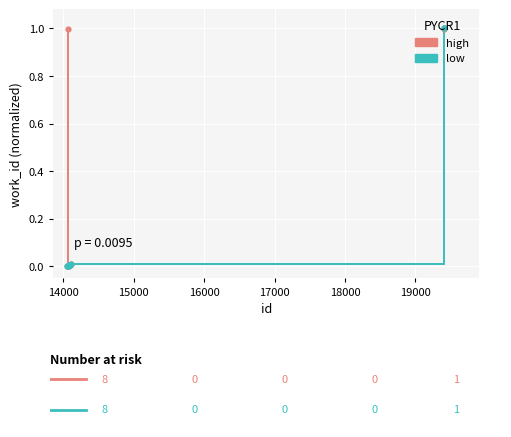

What are all the series names shown in the legend?

high, low